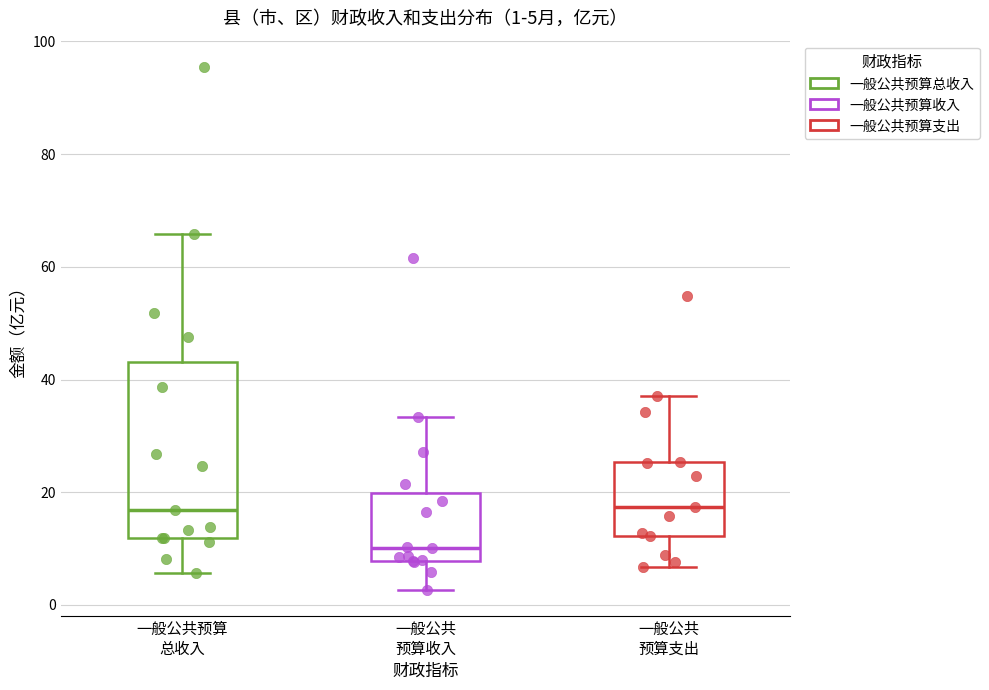

Comparing the boxes themselves (not the whiskers), which one is the tallest?

一般公共预算 总收入